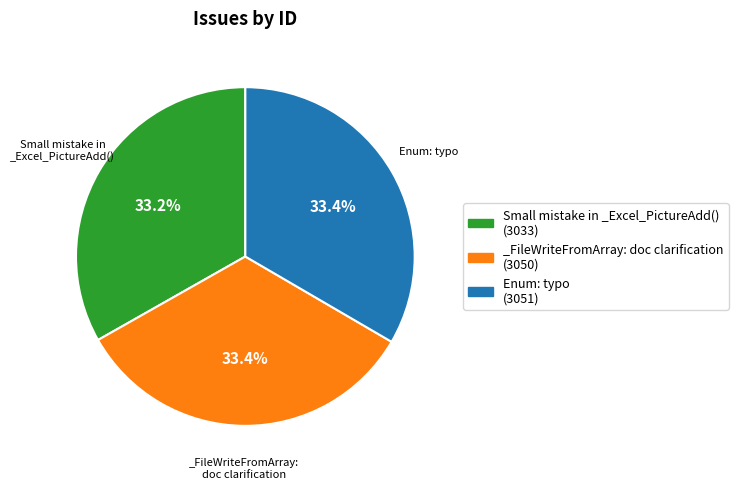

Is there a majority slice in this chart?

No